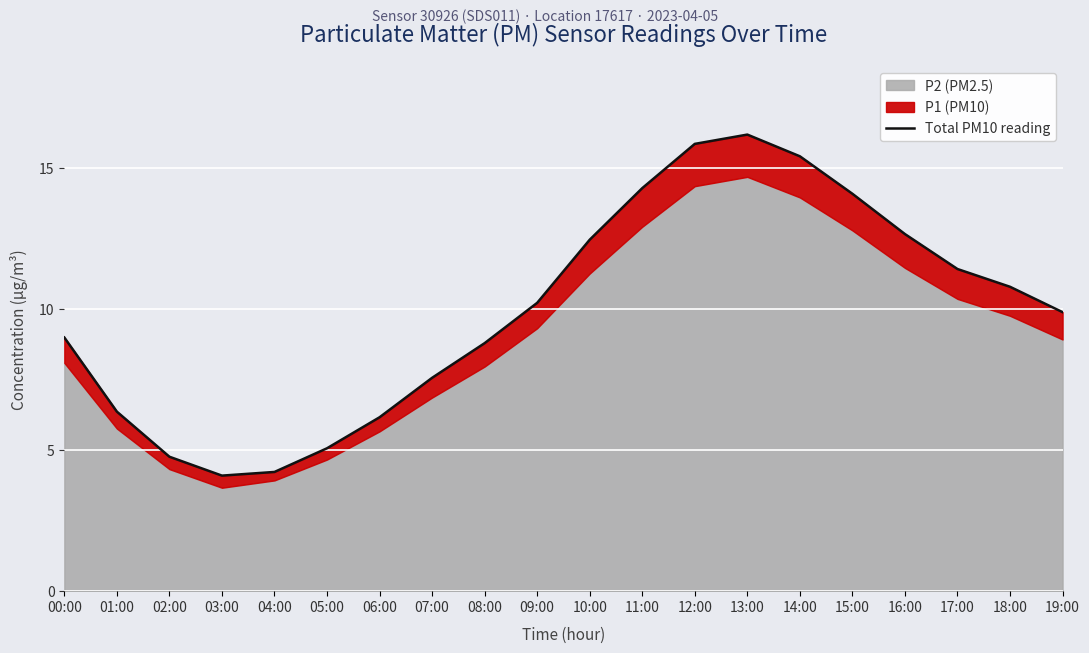

What is the minimum value shown in the chart?

4.1